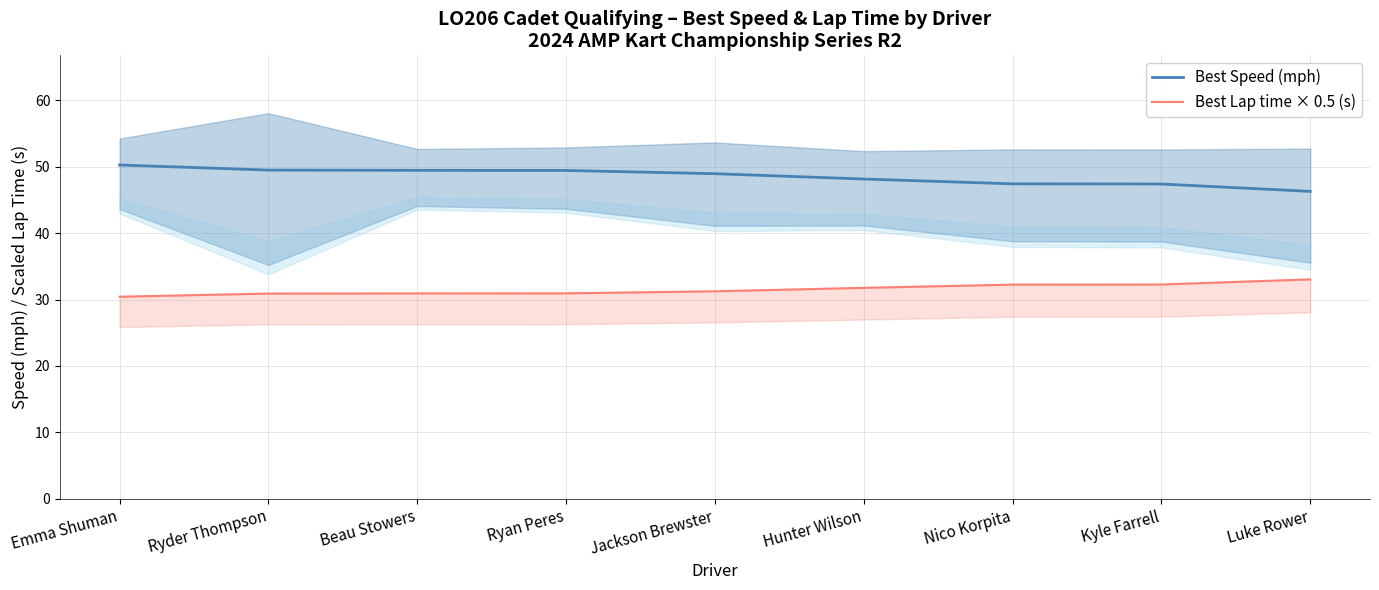

True or false: Best Speed (mph) and Best Lap time × 0.5 (s) cross at least once.

False